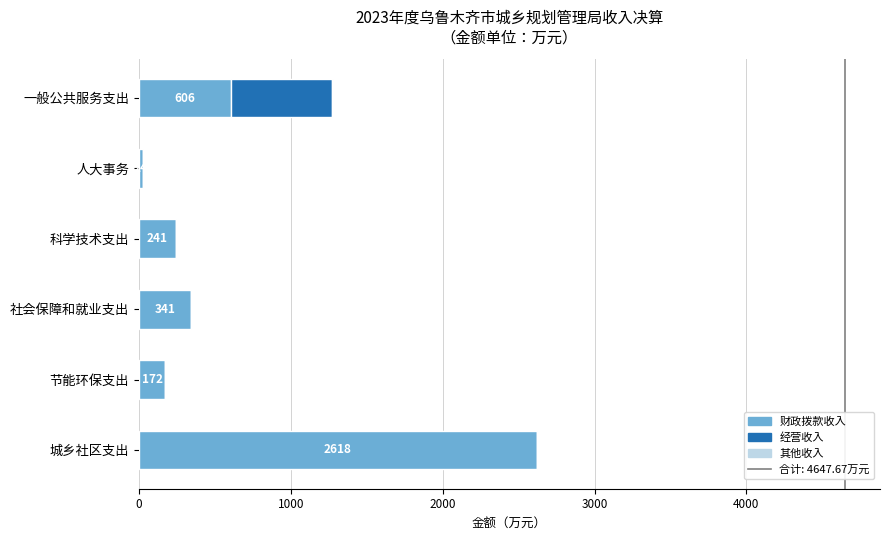

At which category is the sum across all series the highest?

城乡社区支出